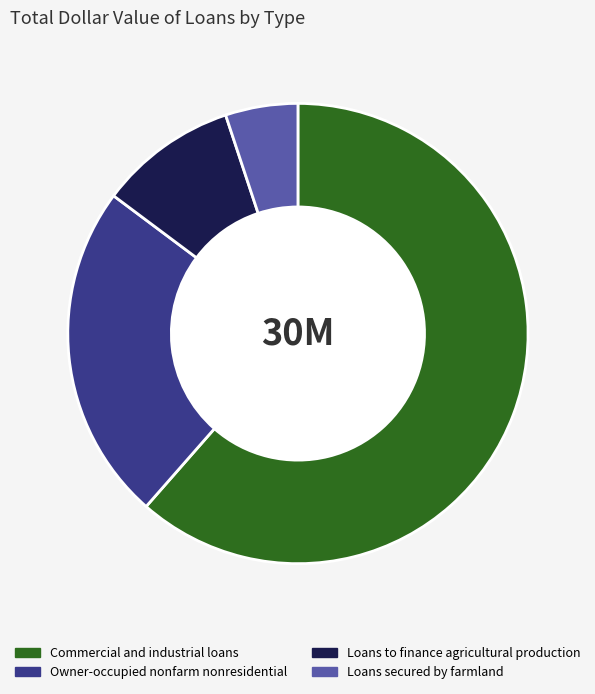

Is there a majority slice in this chart?

Yes